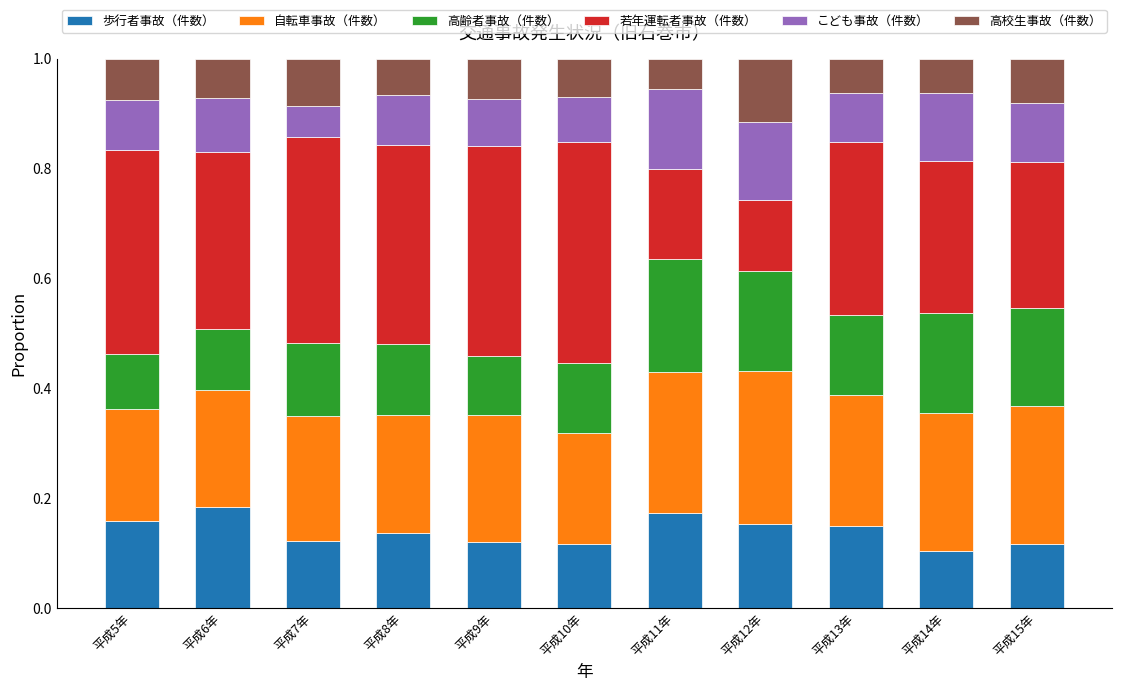

How many 歩行者事故（件数） values are between 0 and 1?

11